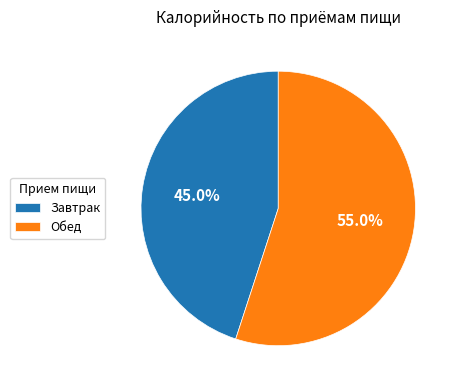

To the nearest percent, what portion does Обед represent?

55%